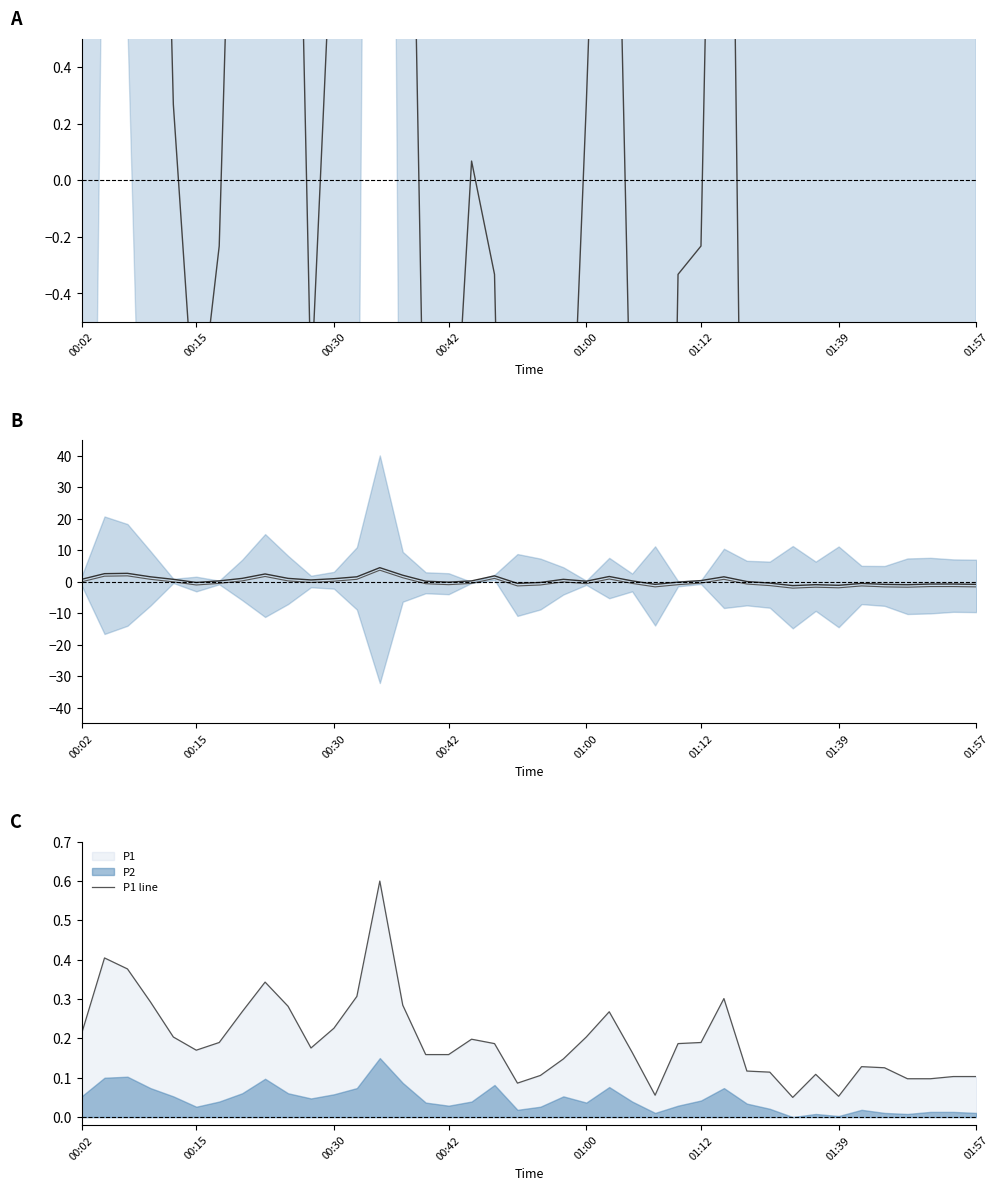

Where is P2 lower mean nearest to the value 0?

00:02